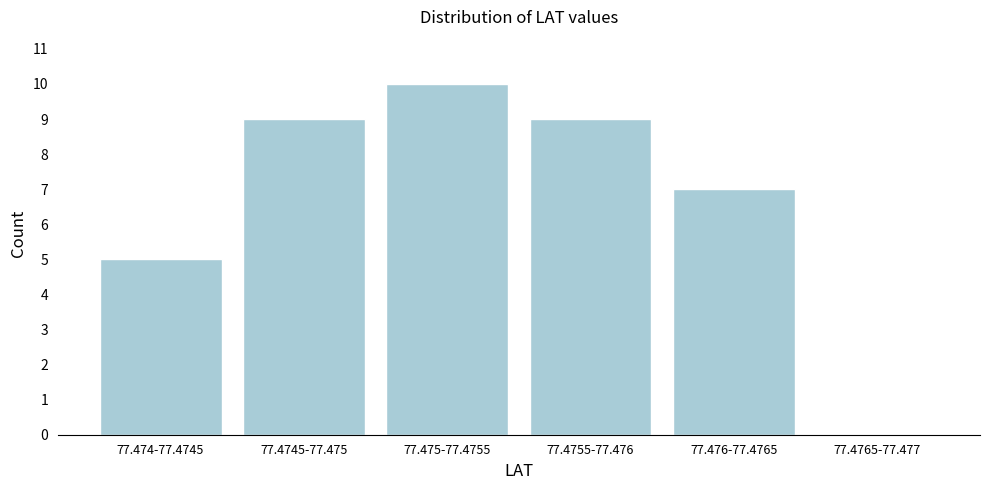

Reading left to right, extract all data points from this chart.

77.474-77.4745=5	77.4745-77.475=9	77.475-77.4755=10	77.4755-77.476=9	77.476-77.4765=7	77.4765-77.477=0